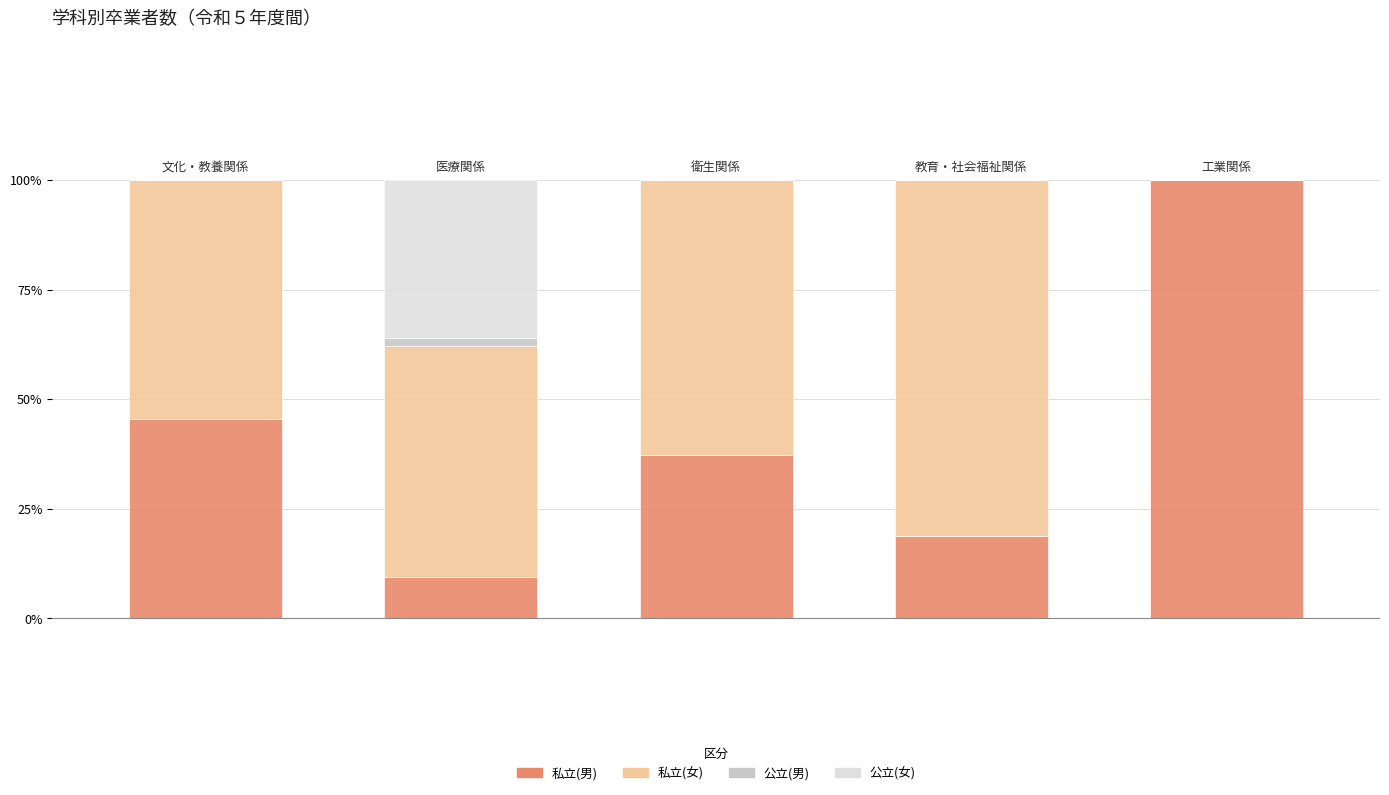

Are the bars horizontal?

No